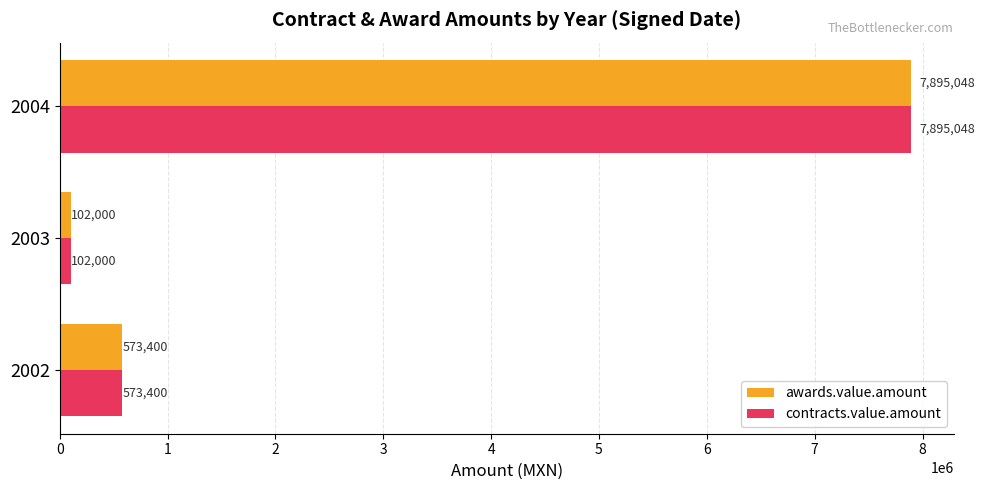

Read the awards.value.amount value at 2002.

573400.0